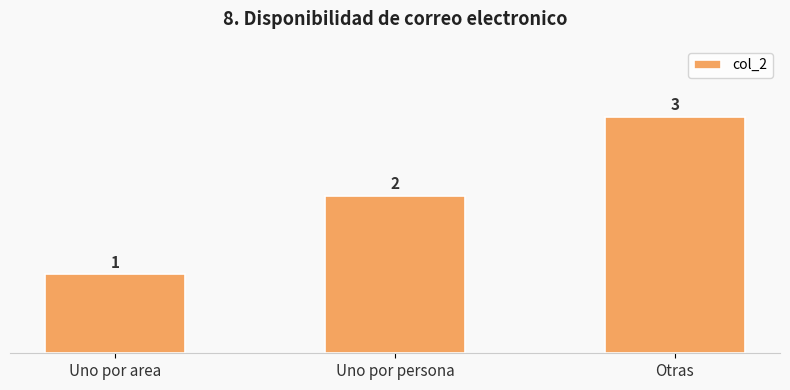

What value does the data have at Uno por area?

1